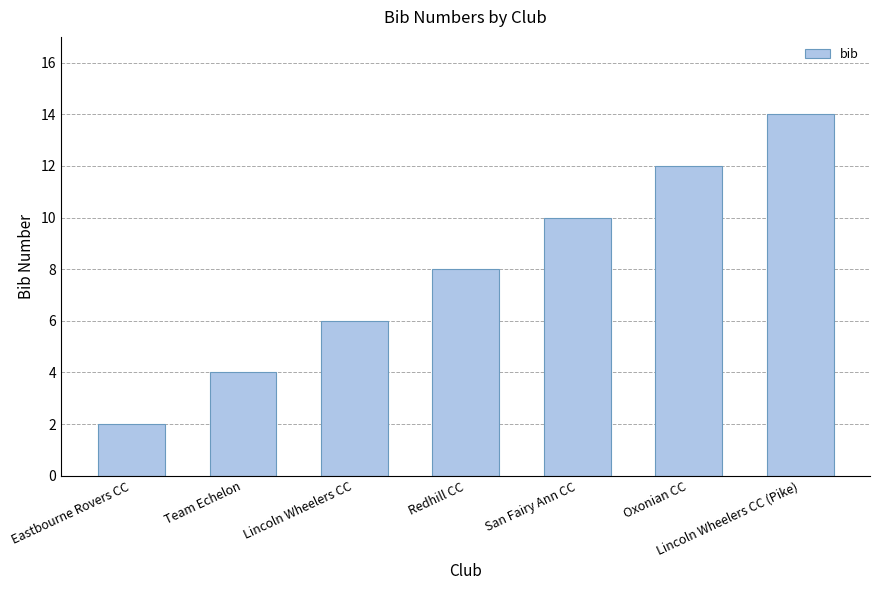

What position from the right is Eastbourne Rovers CC?

7